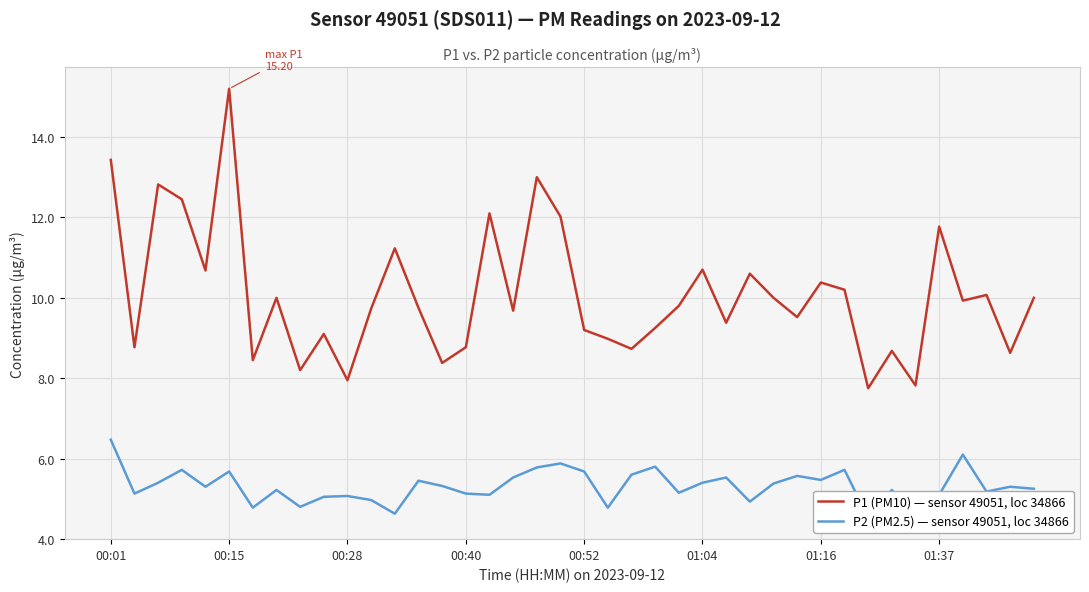

Which series has the largest range (max minus min)?

P1 (PM10) — sensor 49051, loc 34866